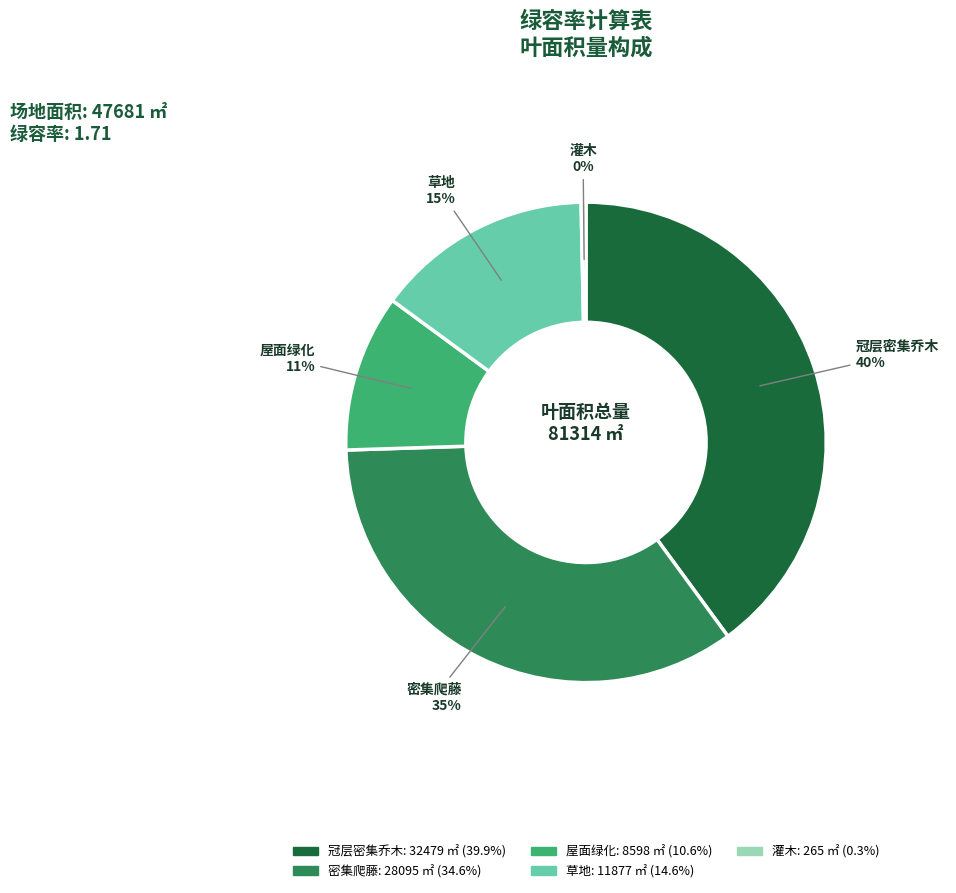

Is there a majority slice in this chart?

No